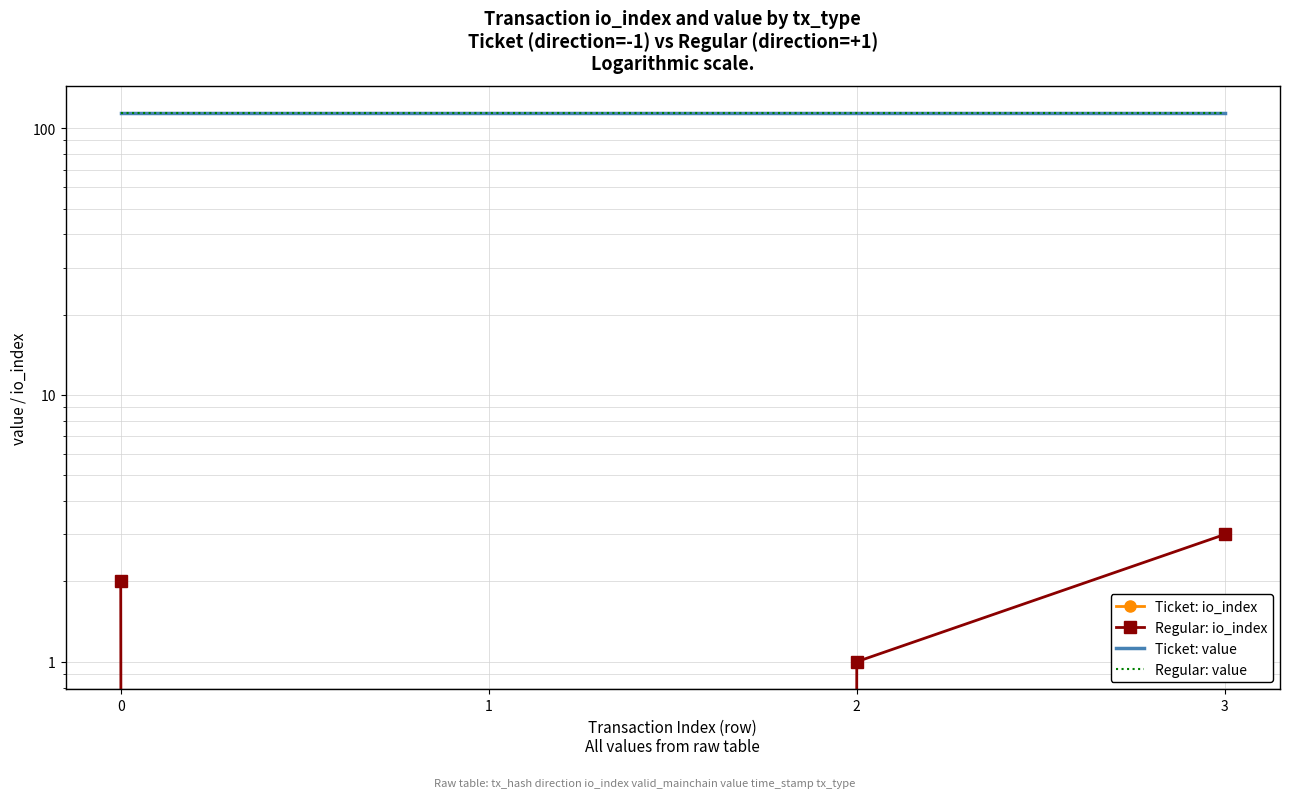

What is the value of the Regular: io_index point at the 1st from the left?

2.0